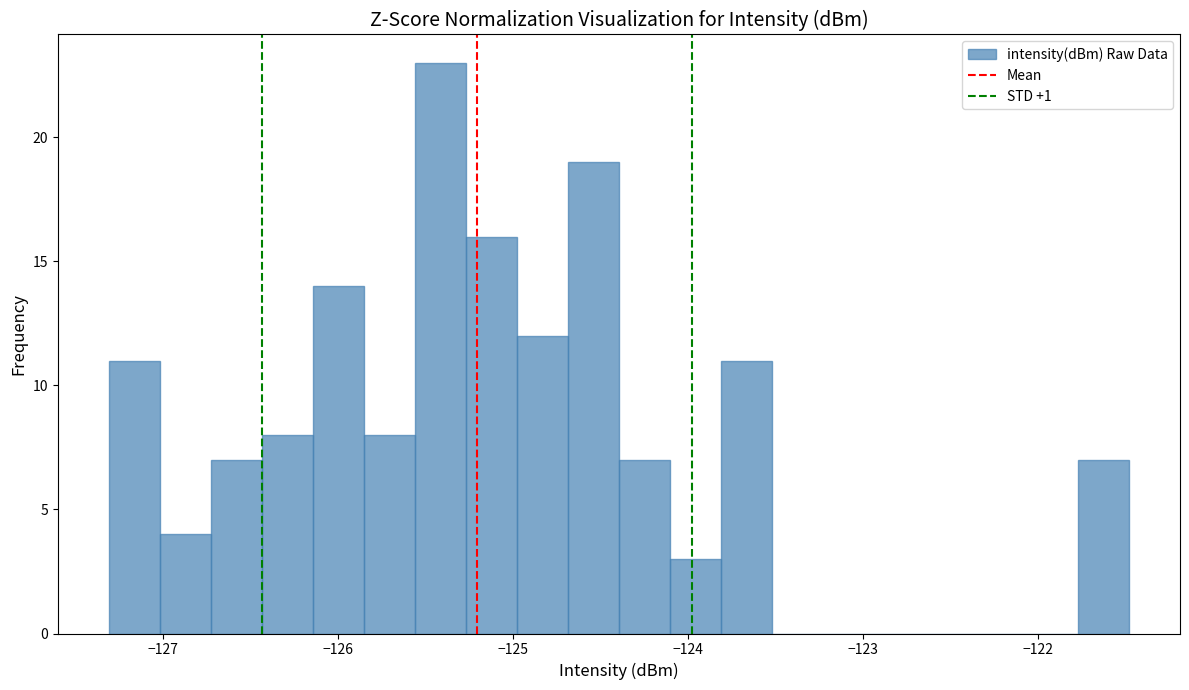

Read against the x-axis, roughly where is the centre of the tallest bar?

-125.4